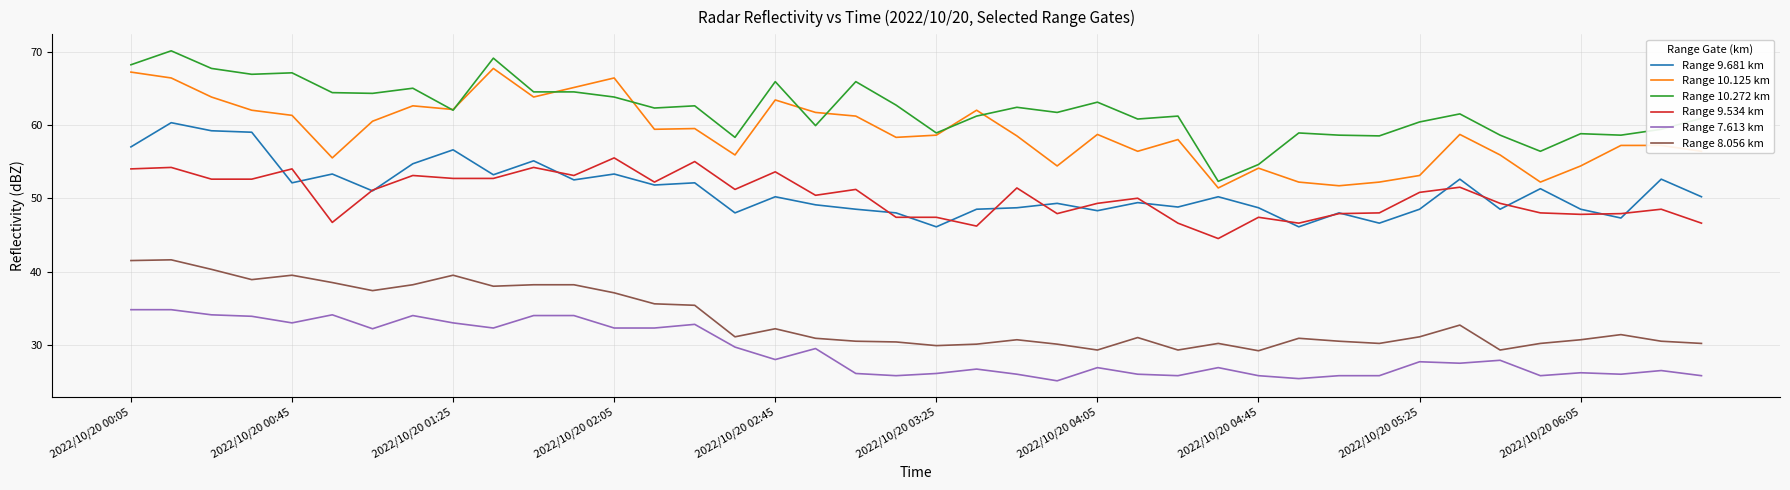

Which series has the largest total across all categories?

Range 10.272 km